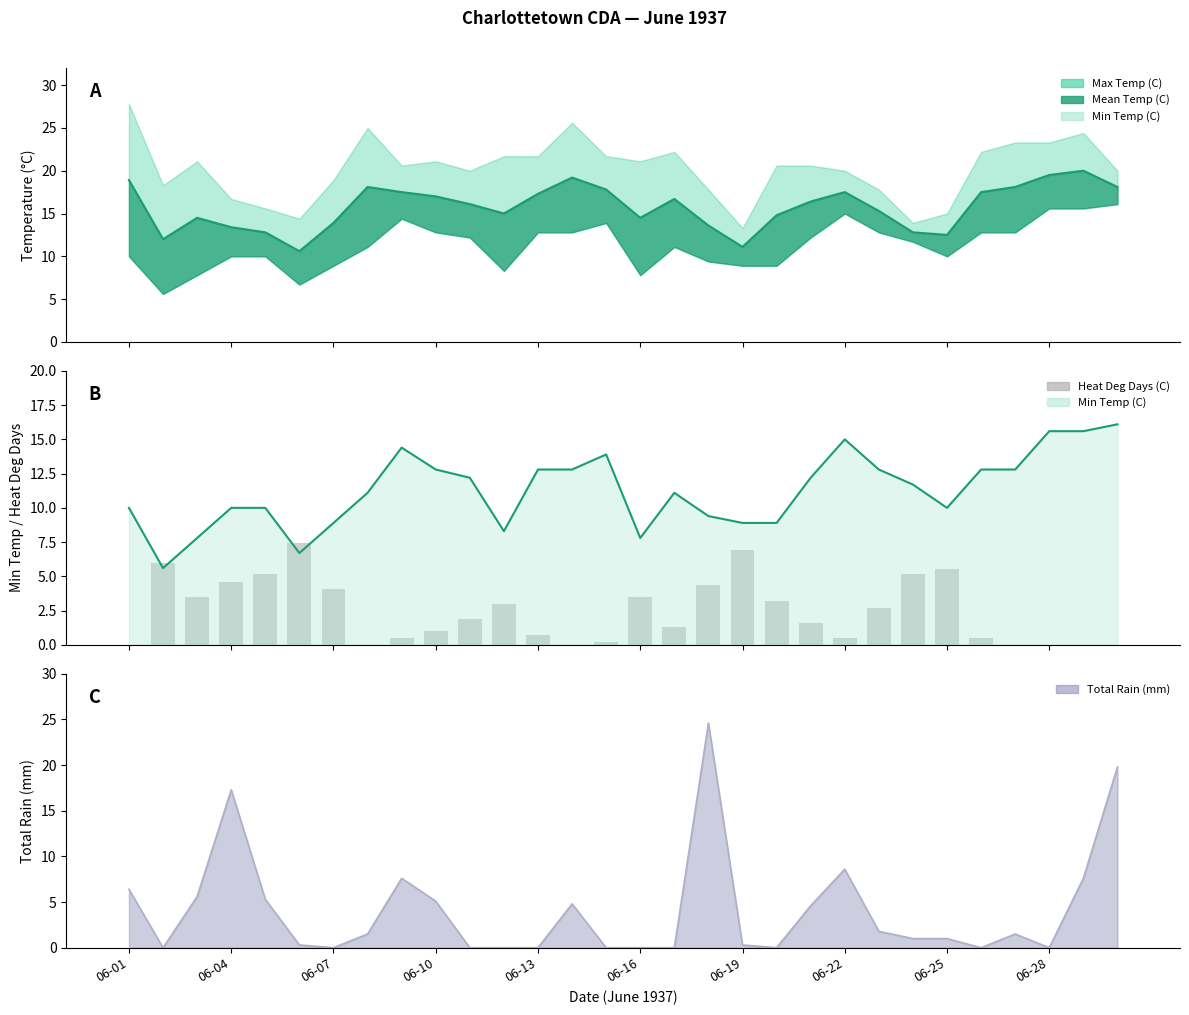

How many values exceed 1?

17